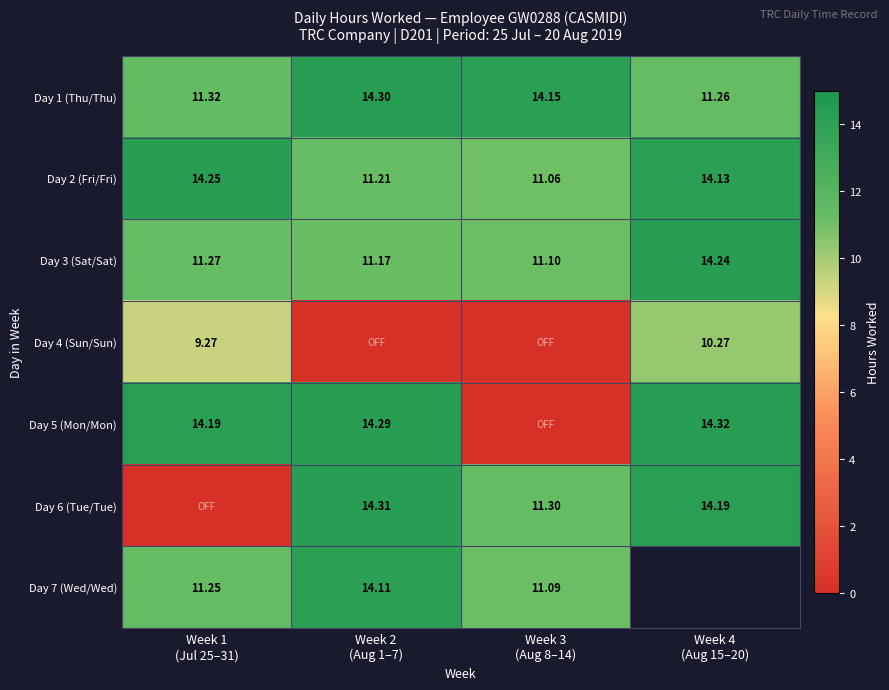

What is the difference between the Day 7 (Wed/Wed) values at Week 2 (Aug 1–7) and Week 1 (Jul 25–31)?

2.9